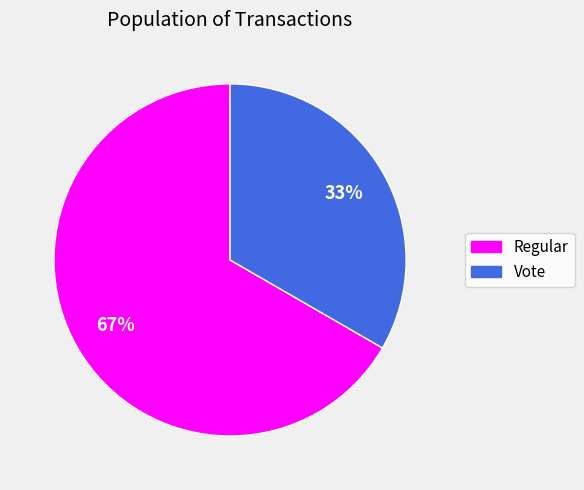

Which slice is the largest?

Regular